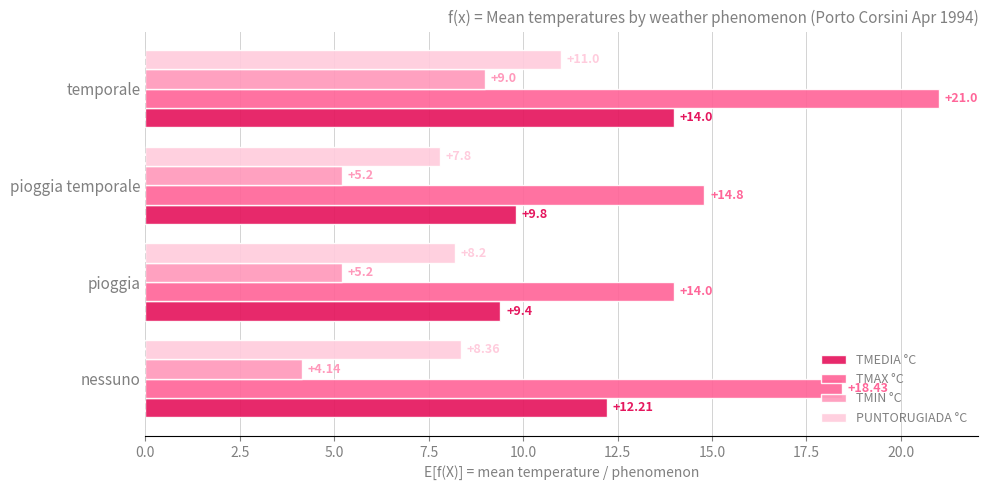

Which series has the largest total across all categories?

TMAX °C